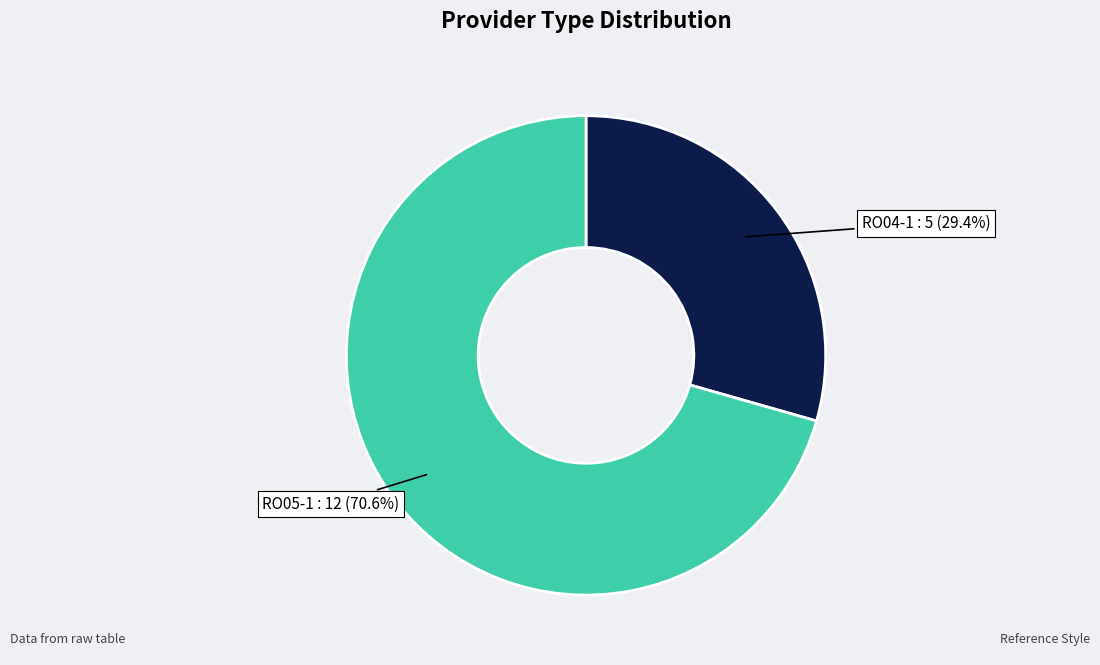

Is there a majority slice in this chart?

Yes